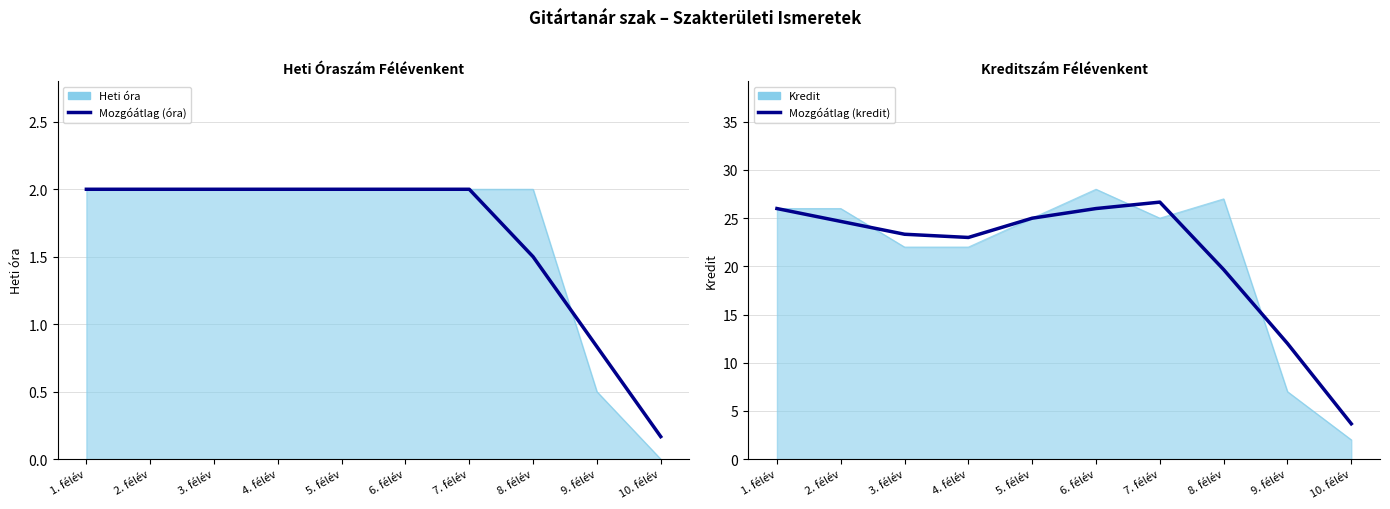

Which series has the widest spread of values?

Mozgóátlag (kredit)